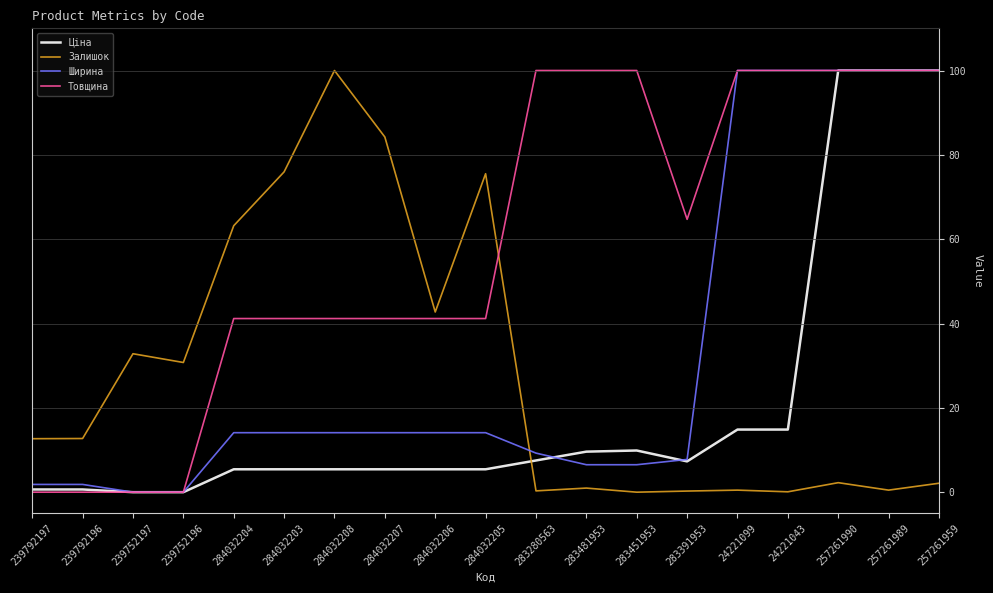

The Ціна series shows 9.9 at 283451953. True or false?

True